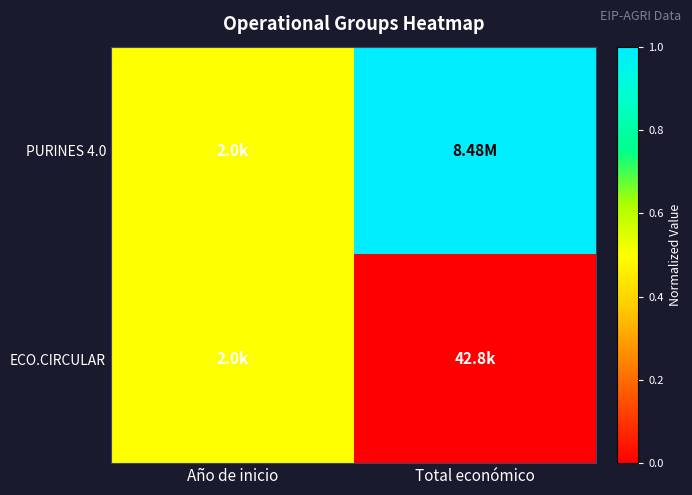

At how many categories does at least one series exceed 0?

2